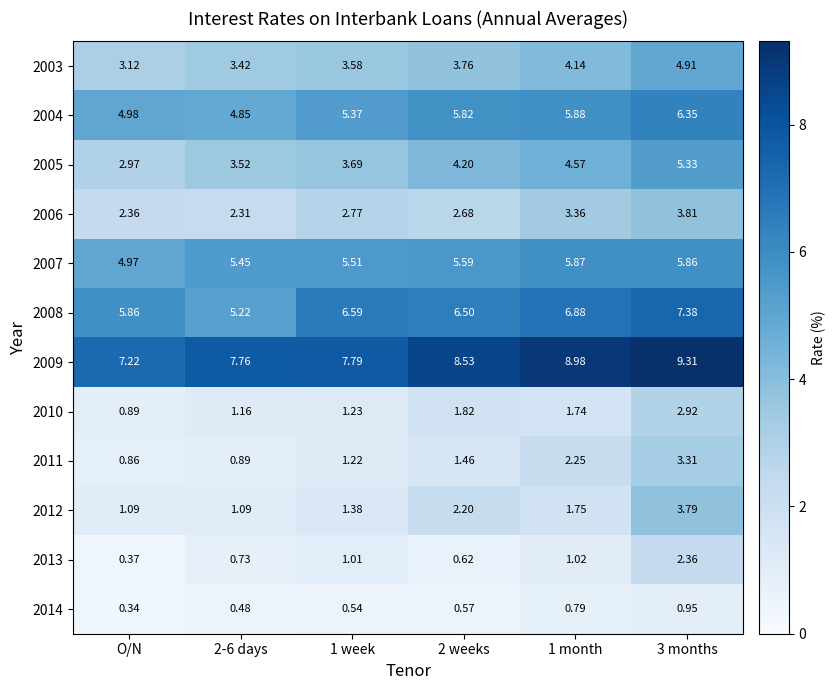

Is the value of 2009 at 3 months greater than the value of 2007 at O/N?

Yes